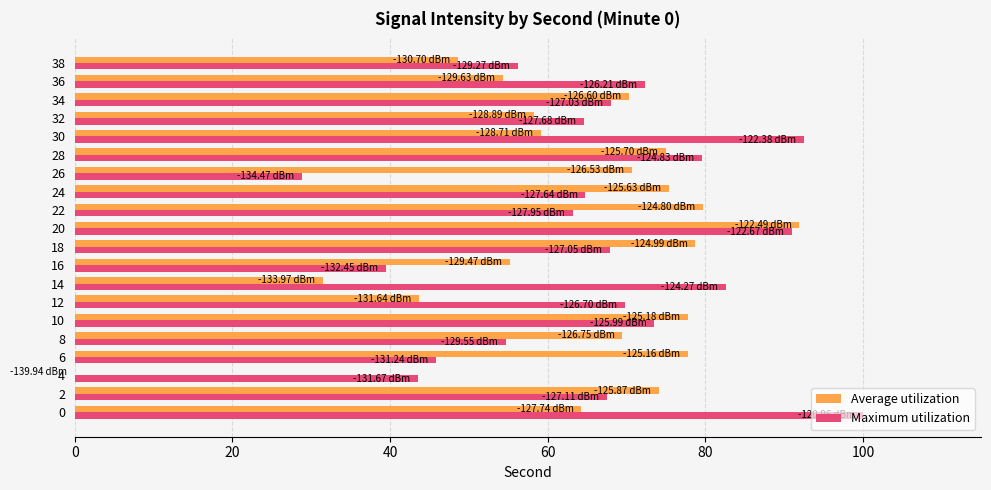

What is the total value across all series at 32?

122.8